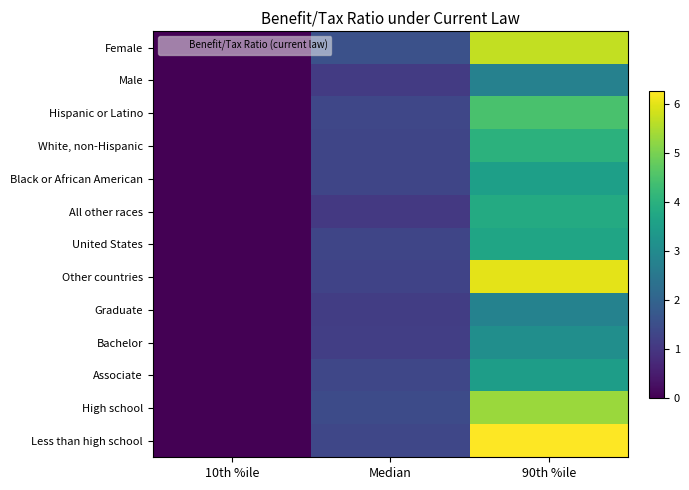

Which series changed the most between 10th %ile and Median?

Female